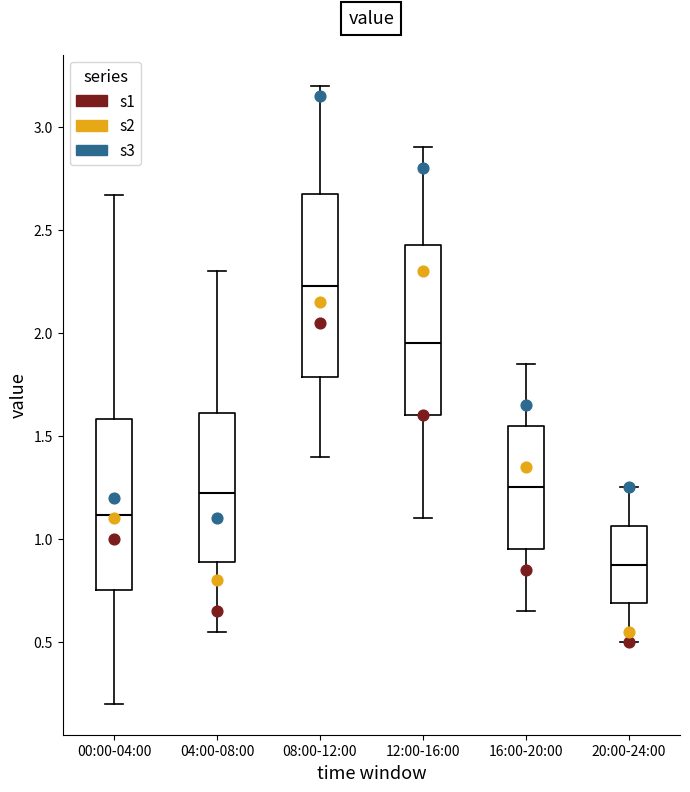

Which box is the tallest, from its lower edge to its upper edge?

08:00-12:00